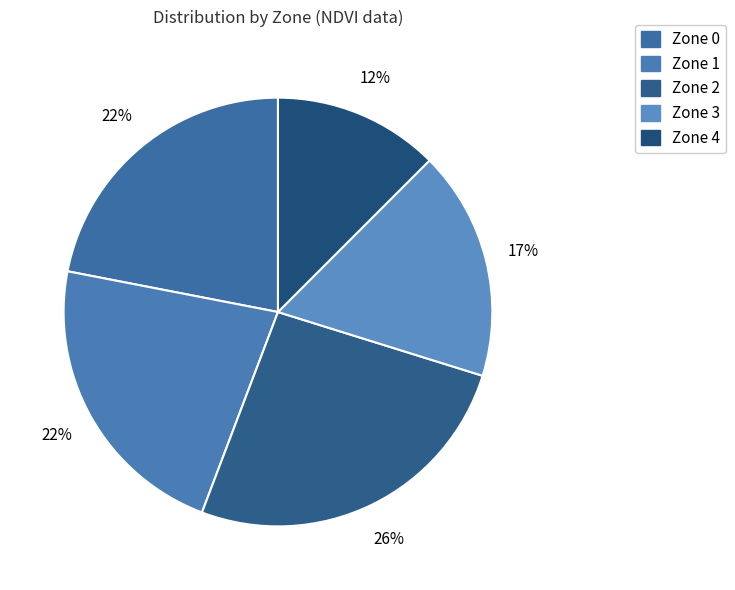

What is the total percentage of Zone 4 and Zone 2?

38.5%